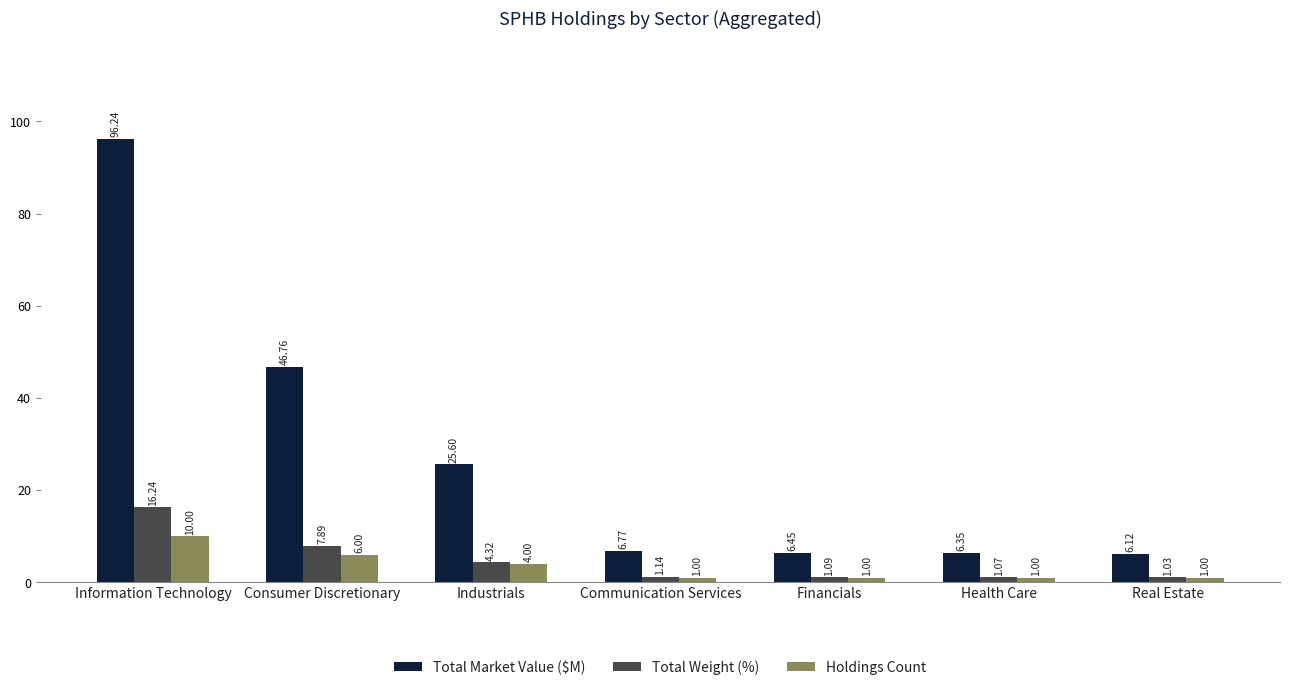

What is the label of the 5th bar from the left?

Financials